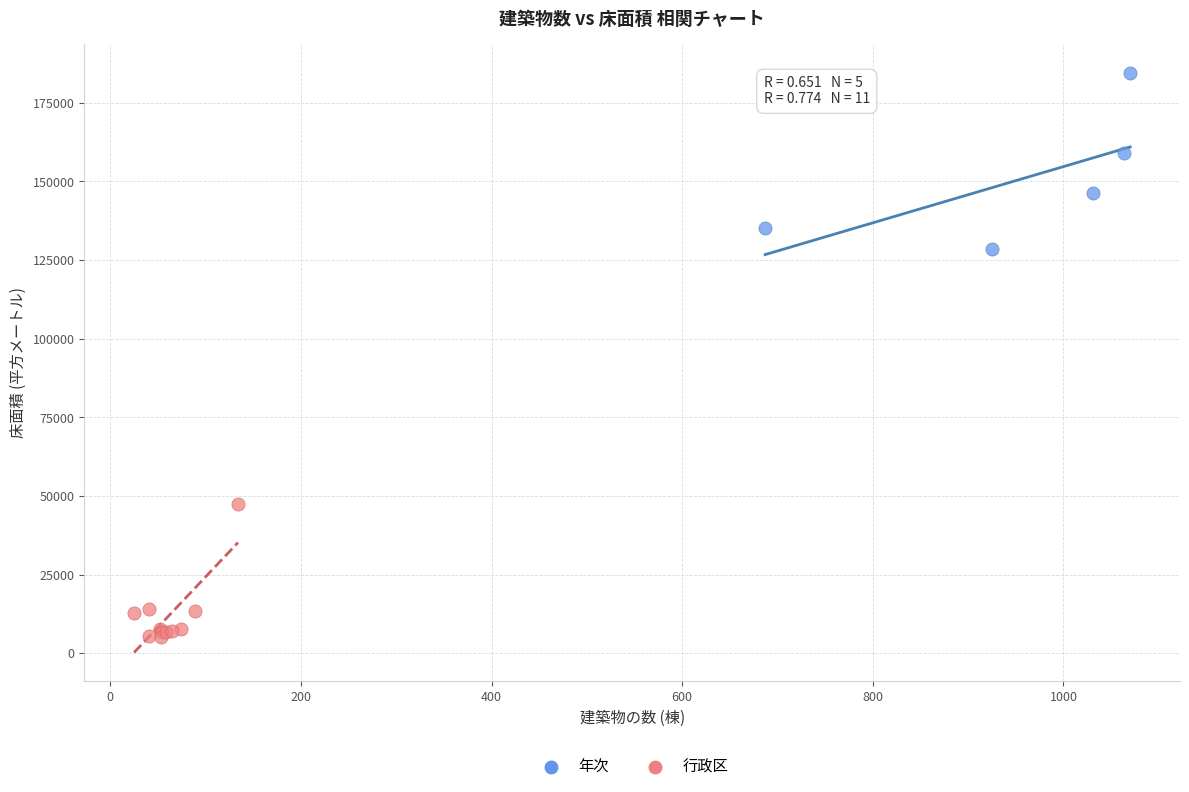

Which series contains the highest Y value?

年次